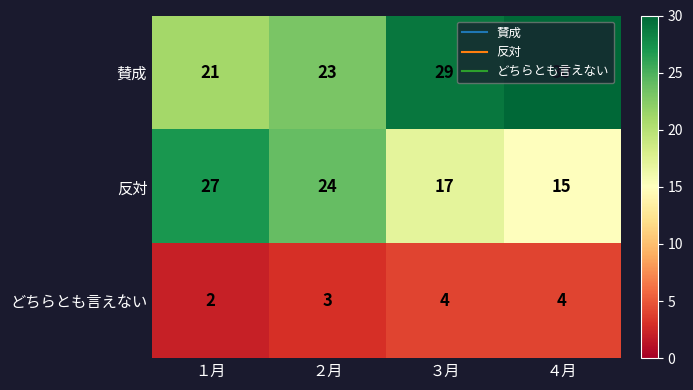

The value of 賛成 at ２月 is 23. True or false?

True